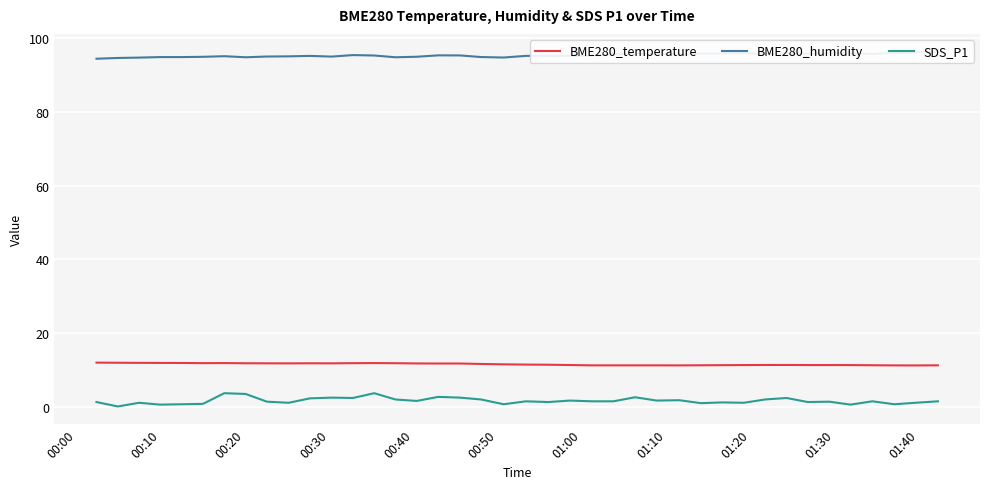

What is the highest value of the SDS_P1 series?

3.7